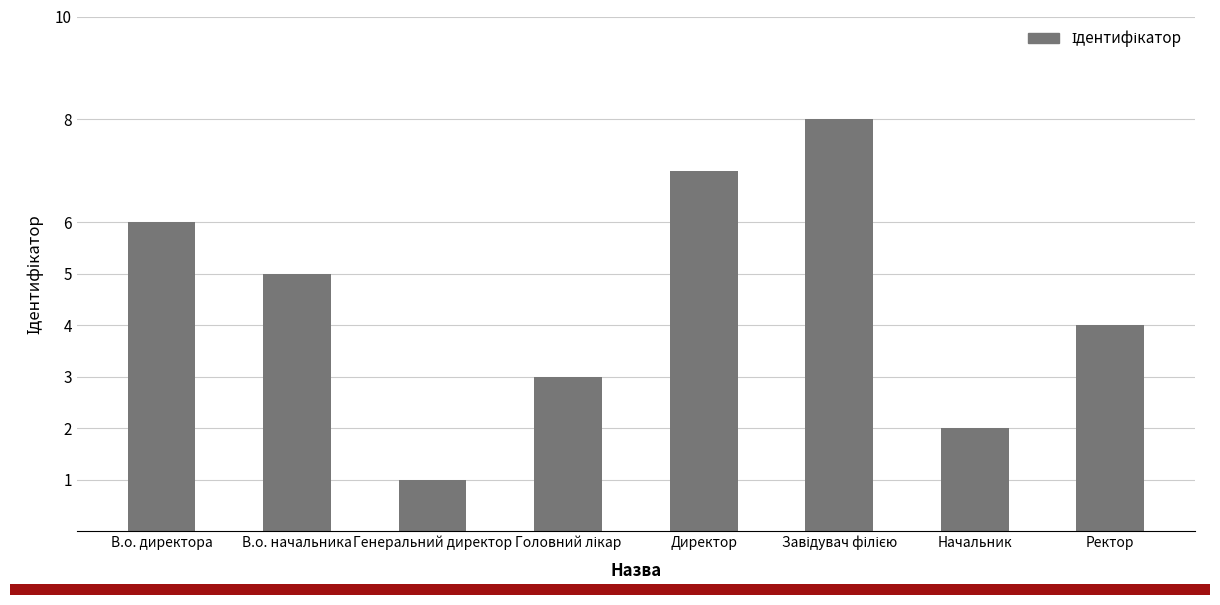

Between В.о. директора and Генеральний директор, which is larger?

В.о. директора